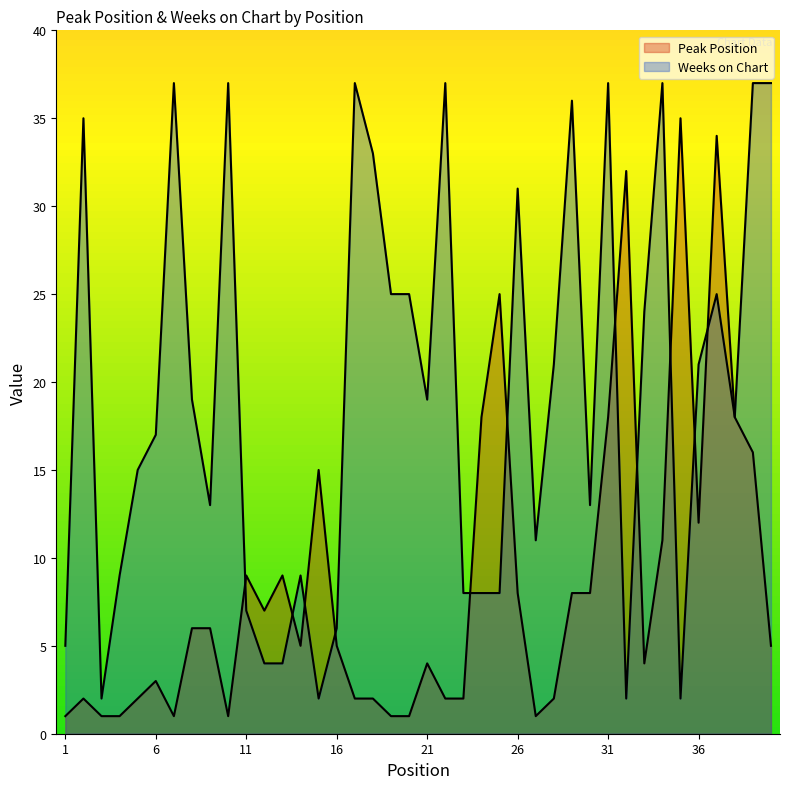

What is the difference between the highest and lowest values at 36?

9